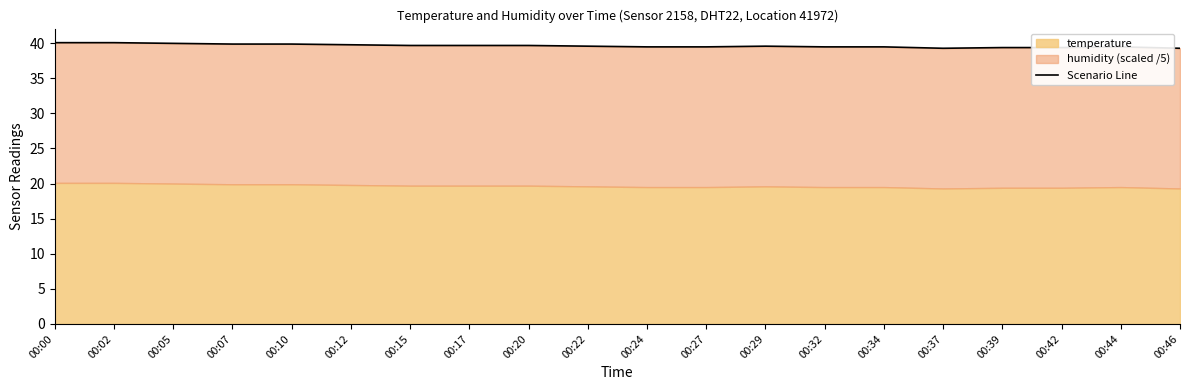

Reading left to right, what are all the values shown in this chart?

40.1	40.1	40.0	39.9	39.9	39.8	39.7	39.7	39.7	39.6	39.5	39.5	39.6	39.5	39.5	39.3	39.4	39.4	39.5	39.3